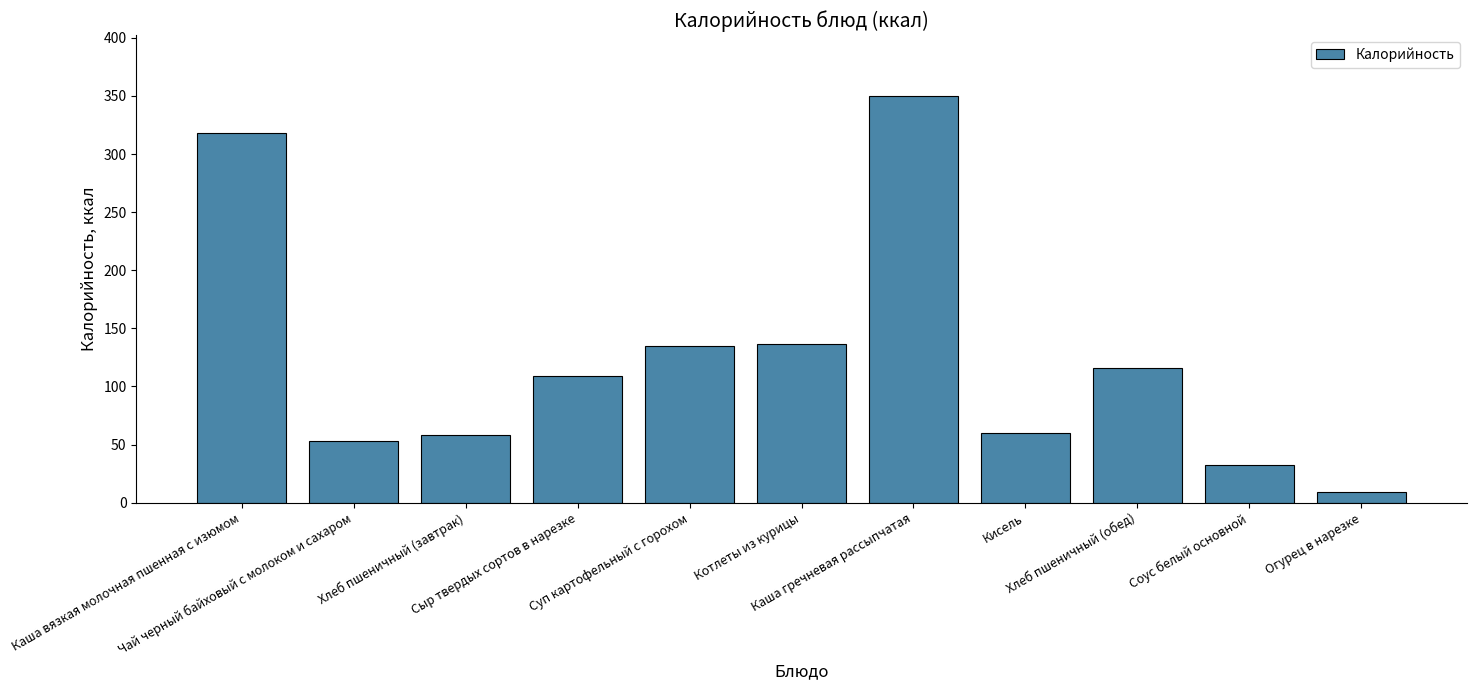

At which label does the data first exceed 109?

Каша вязкая молочная пшенная с изюмом